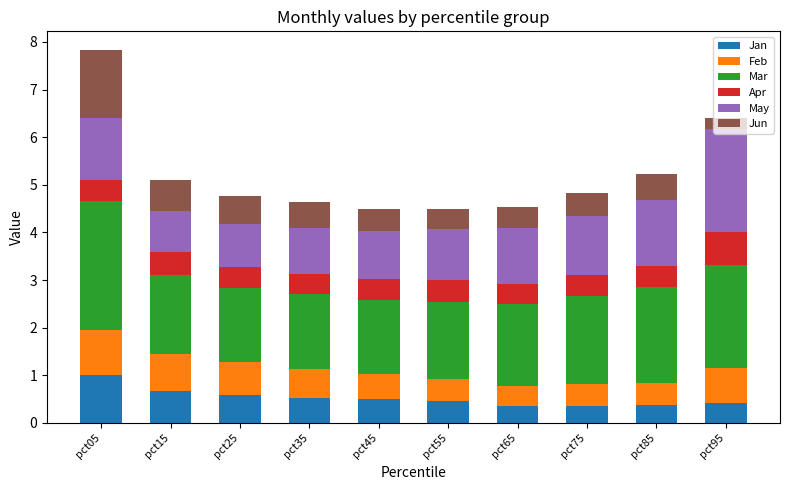

What is the approximate value of Jan at pct45?

0.5